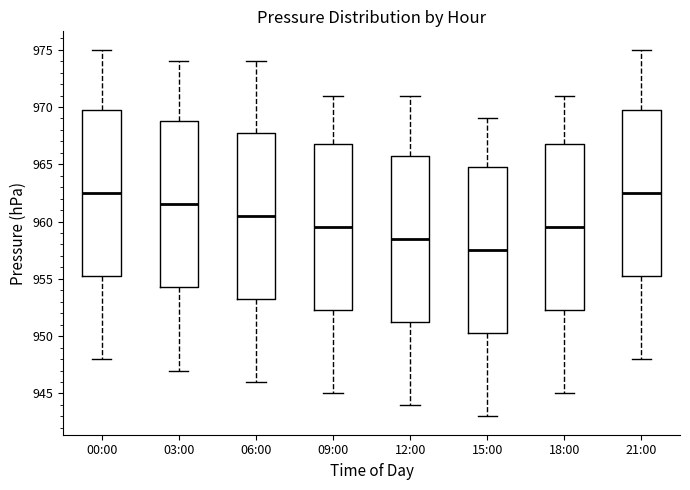

Reading left to right, transcribe this box plot: for each box, give where its median line is, the range the box spans, and where its two whiskers end, as read against the y-axis. The values are not printed on the chart, so give them approximately, as read against the axis.

00:00: median 962.5, box 955.5 to 970.0, whiskers 948.0 to 975.0
03:00: median 961.5, box 954.5 to 969.0, whiskers 947.0 to 974.0
06:00: median 960.5, box 953.5 to 968.0, whiskers 946.0 to 974.0
09:00: median 959.5, box 952.5 to 967.0, whiskers 945.0 to 971.0
12:00: median 958.5, box 951.5 to 966.0, whiskers 944.0 to 971.0
15:00: median 957.5, box 950.5 to 965.0, whiskers 943.0 to 969.0
18:00: median 959.5, box 952.5 to 967.0, whiskers 945.0 to 971.0
21:00: median 962.5, box 955.5 to 970.0, whiskers 948.0 to 975.0